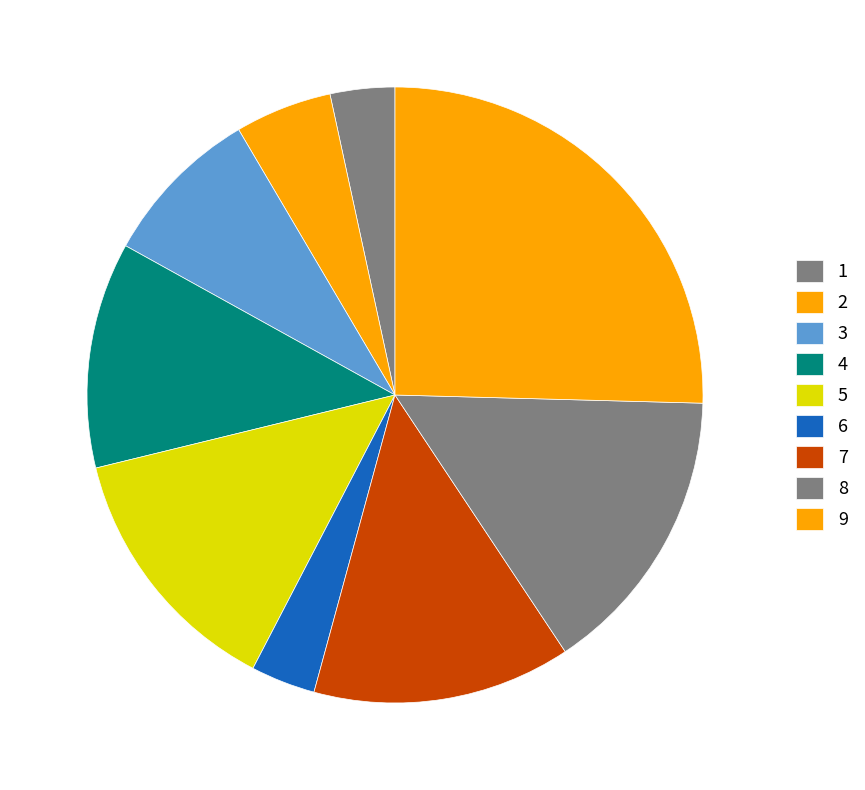

Does any single category account for the majority?

No